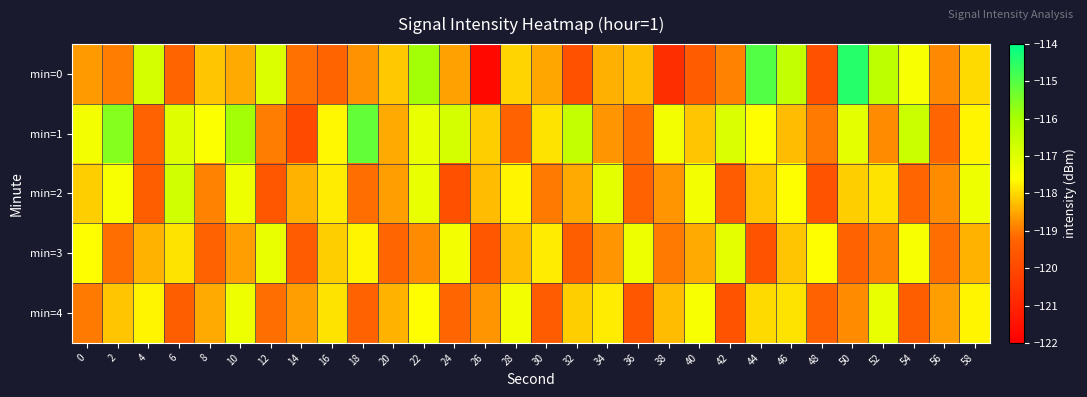

What is the smallest value displayed?

-121.8